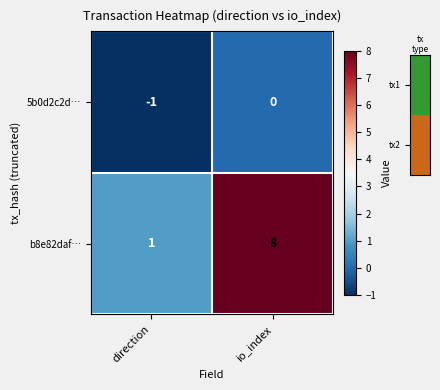

What is the highest value of the b8e82daf… series?

8